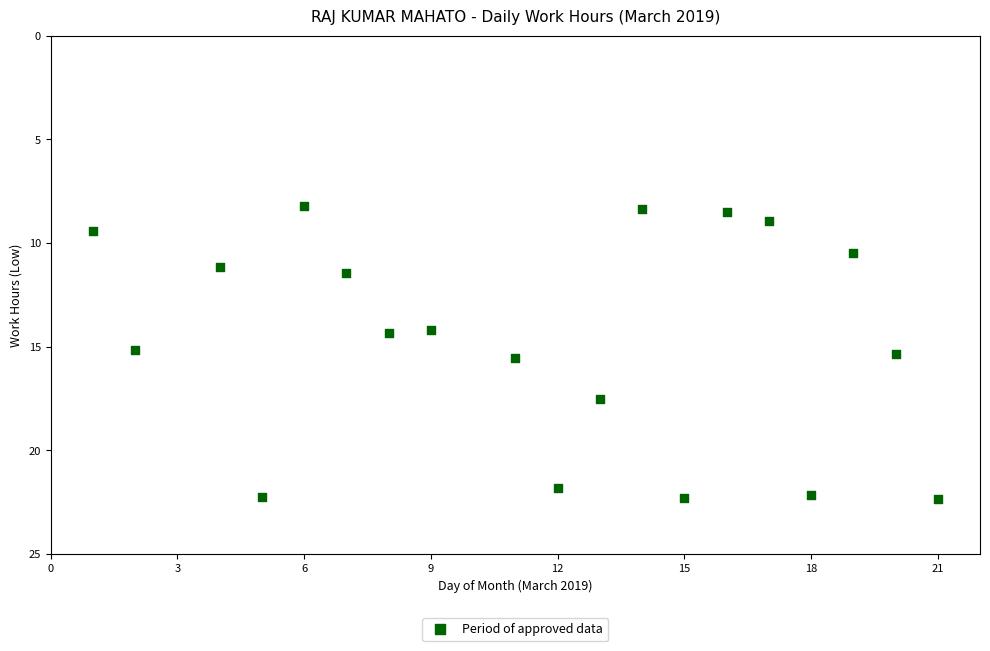

What is the range of Y values (max minus min)?

14.1